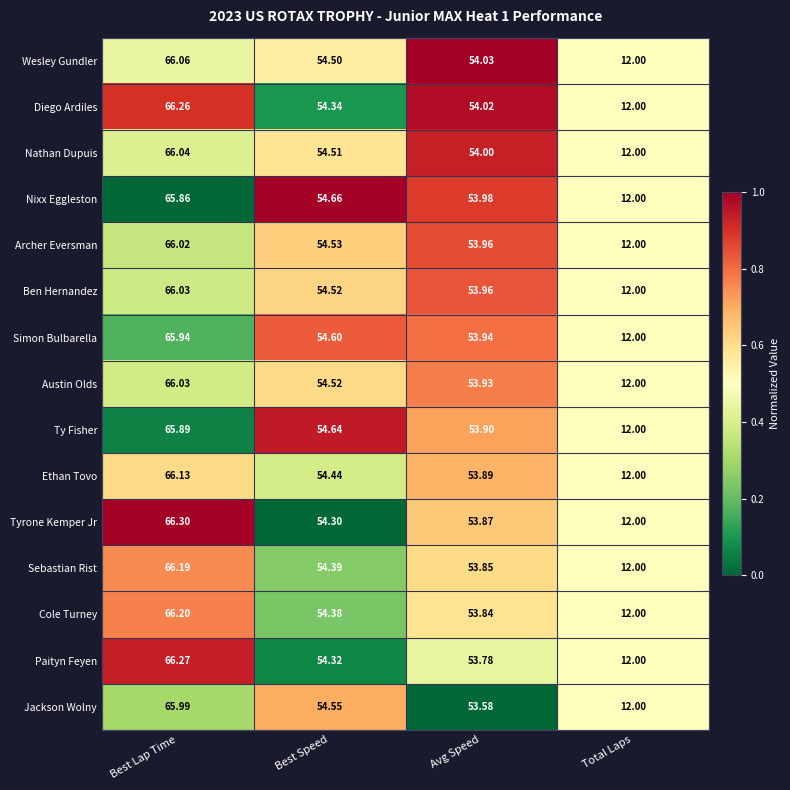

How many series are shown in this chart?

15